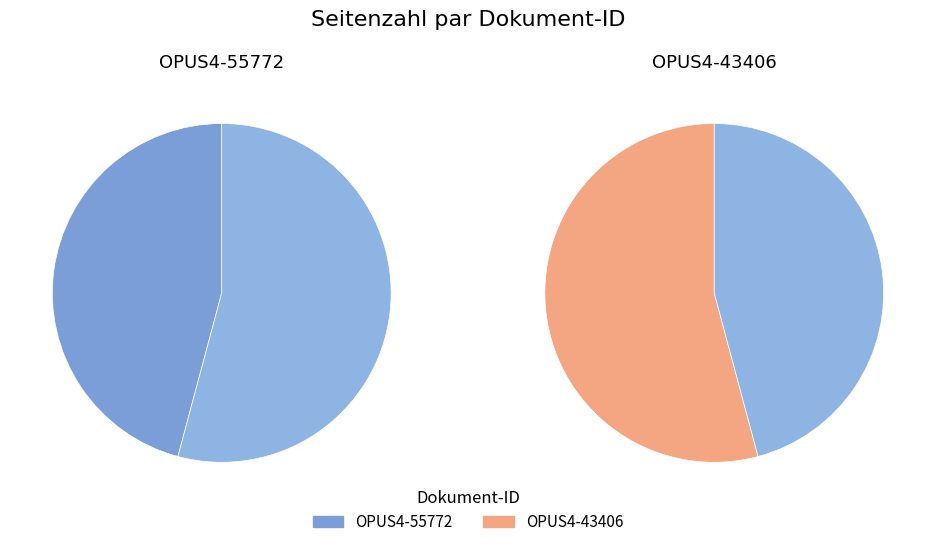

Approximately how many times larger is the value at OPUS4-43406 compared to OPUS4-55772?

1.2